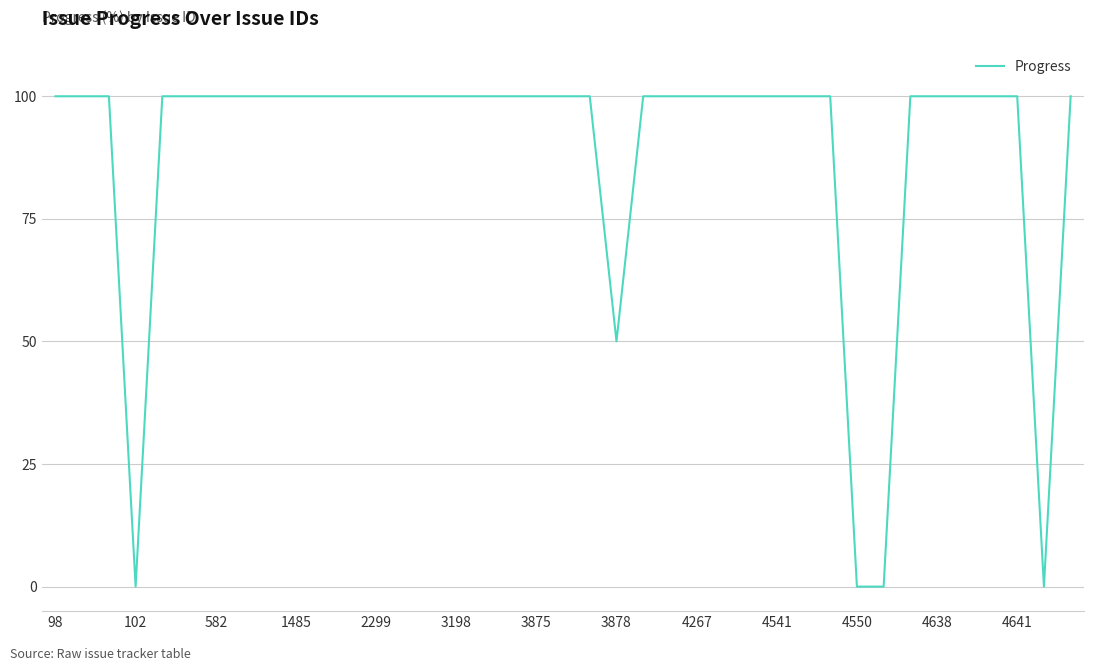

Does the chart display data point markers on the line(s)?

No